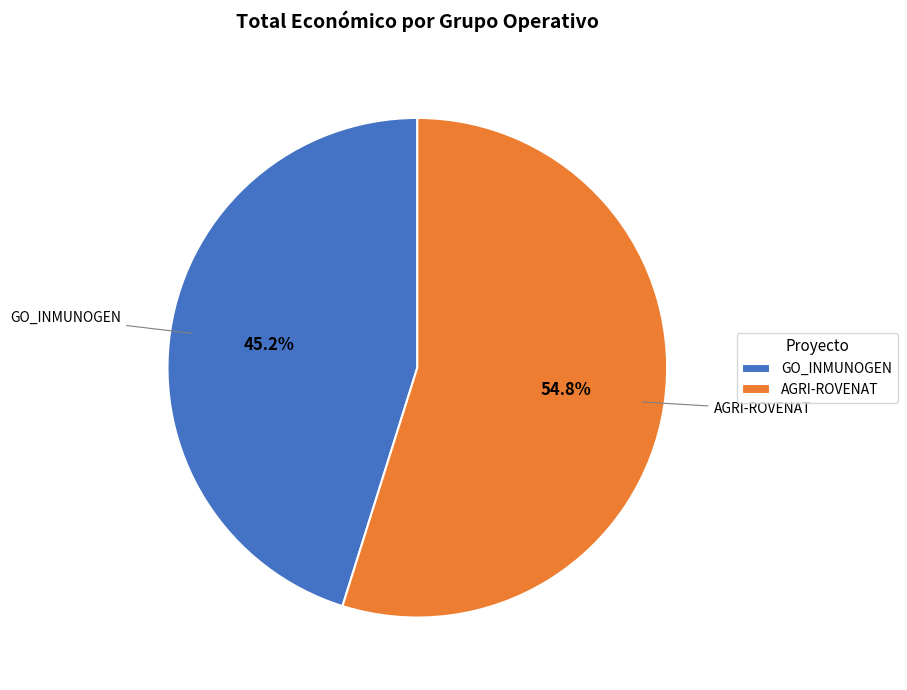

The AGRI-ROVENAT slice represents 50% of the pie. True or false?

False